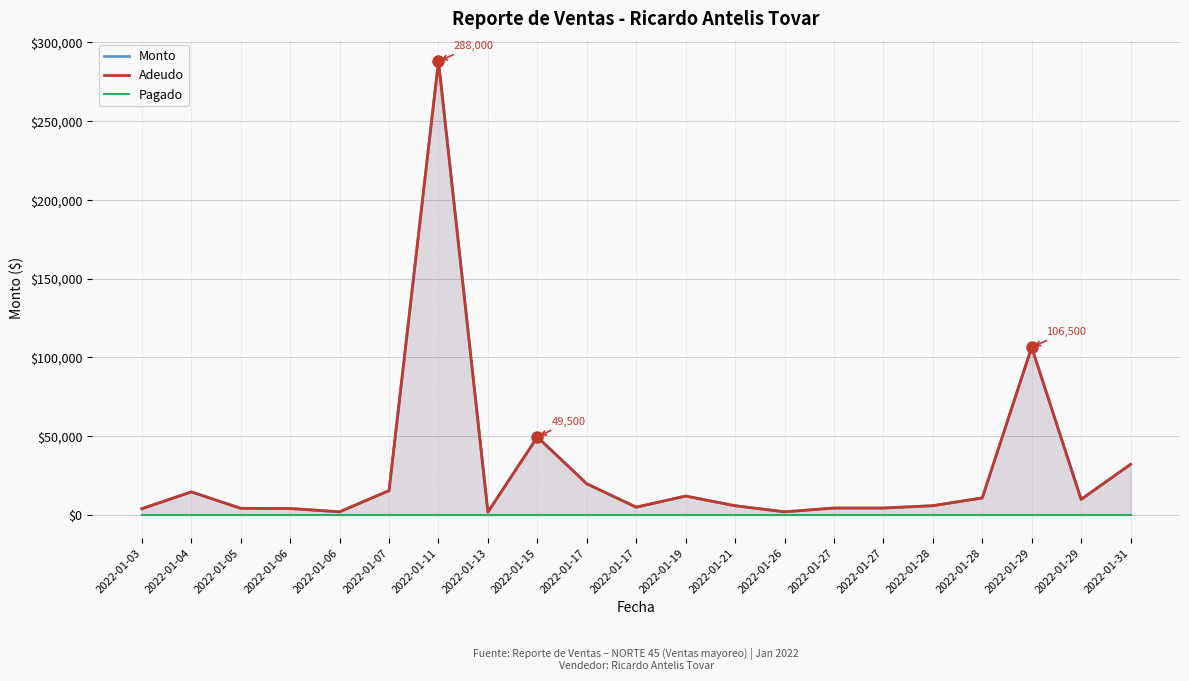

What are all the series names shown in the legend?

Monto, Adeudo, Pagado